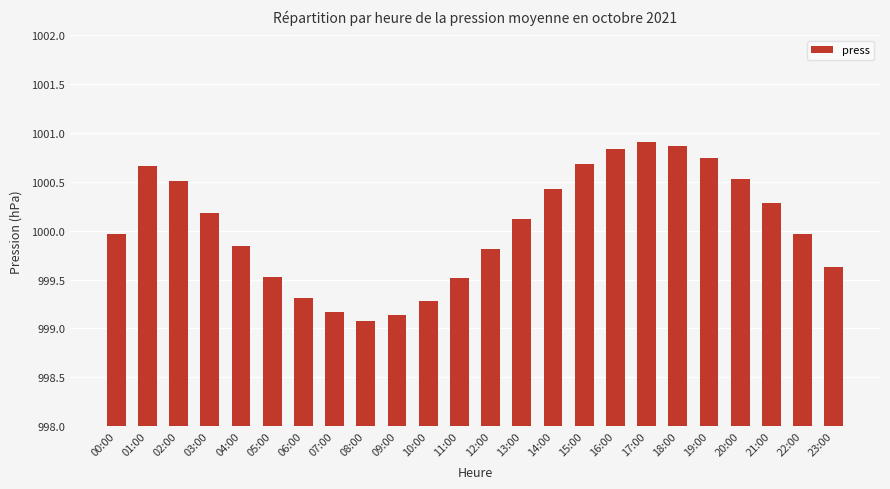

Does the chart contain stacked bars?

No